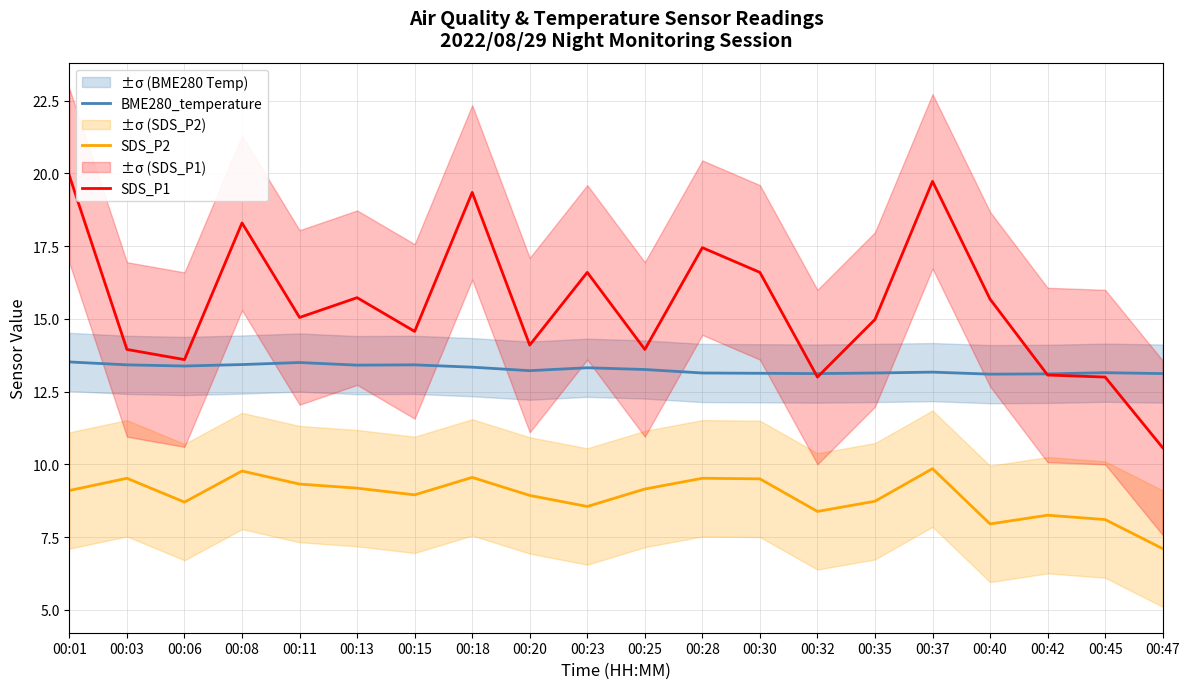

The SDS_P1 series shows 13.0 at 00:32. True or false?

True